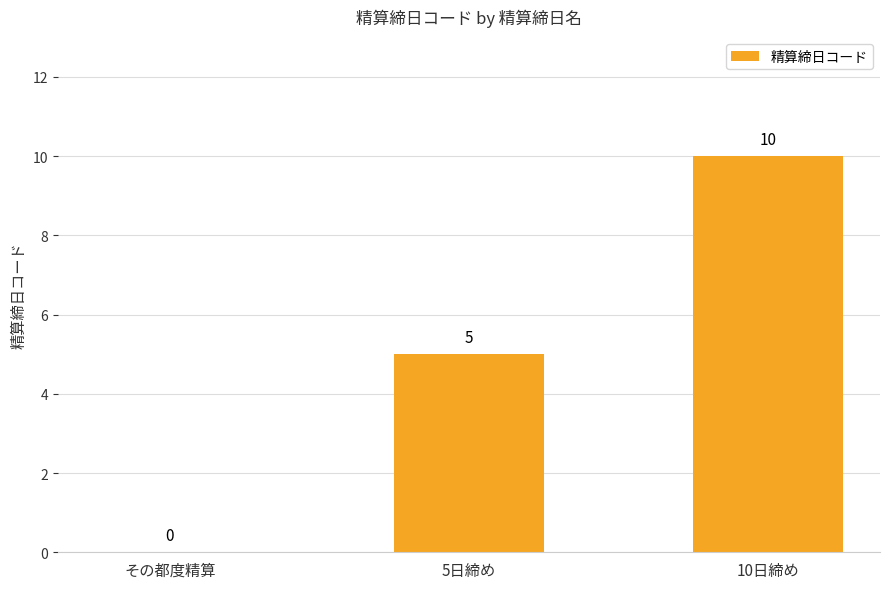

What is the difference between the values at その都度精算 and 10日締め?

10